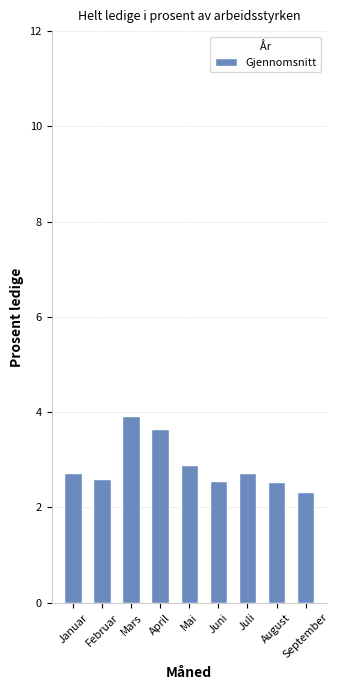

What is the sum of all values?

25.9